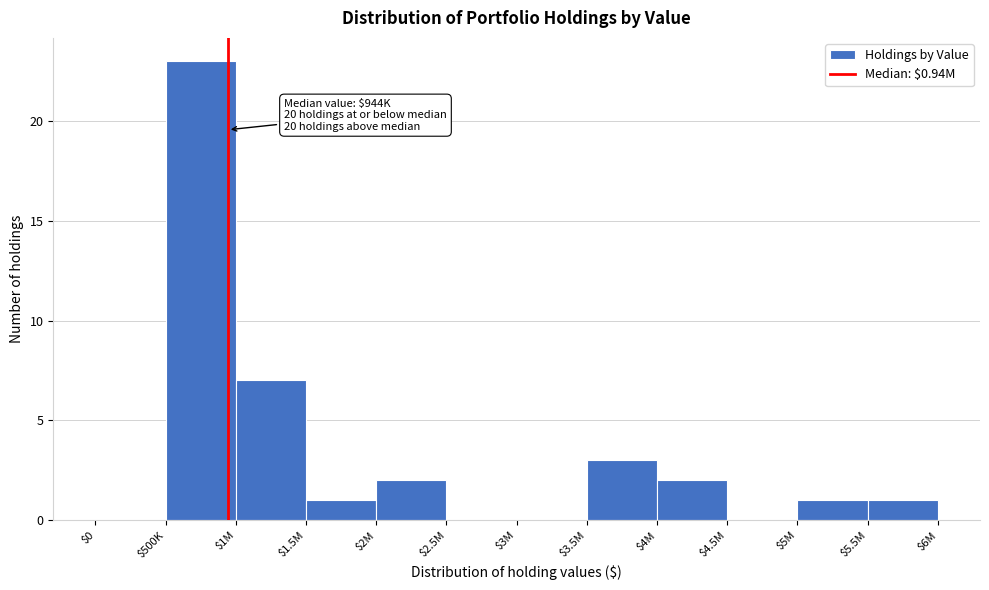

What is the maximum value shown in the chart?

23